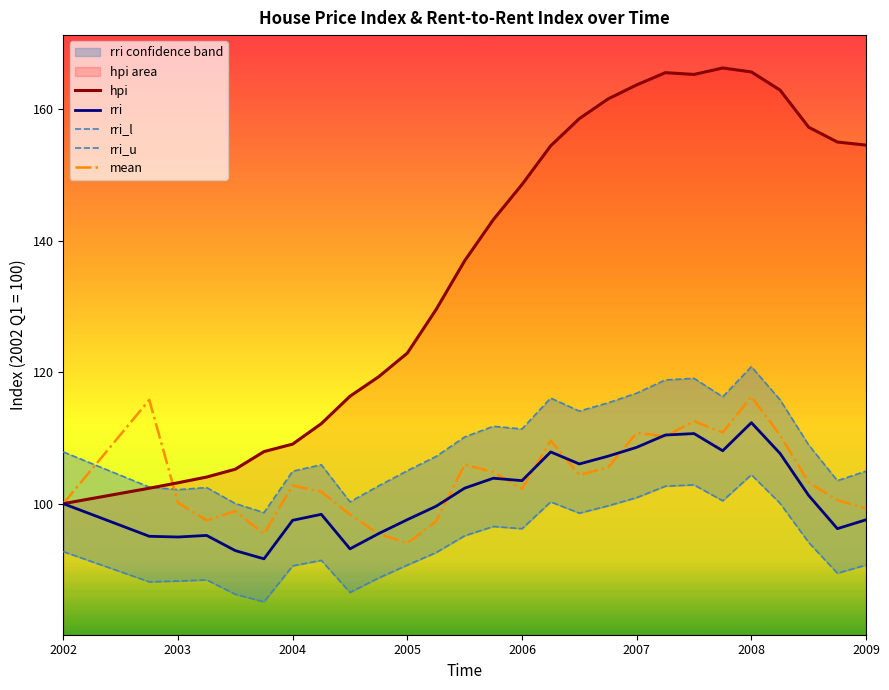

What is the minimum value for rri?

91.6